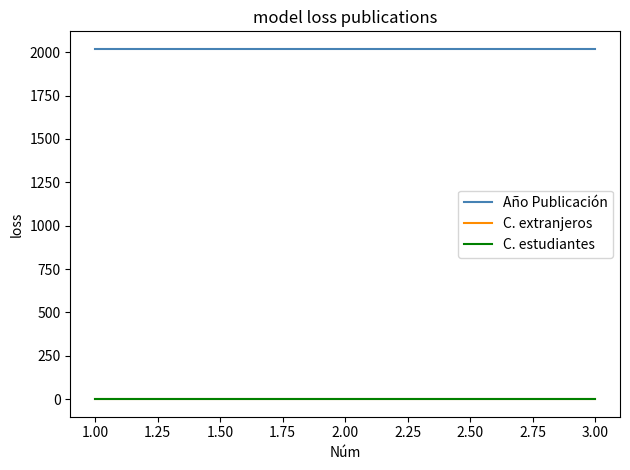

Does the chart have visible grid lines?

No